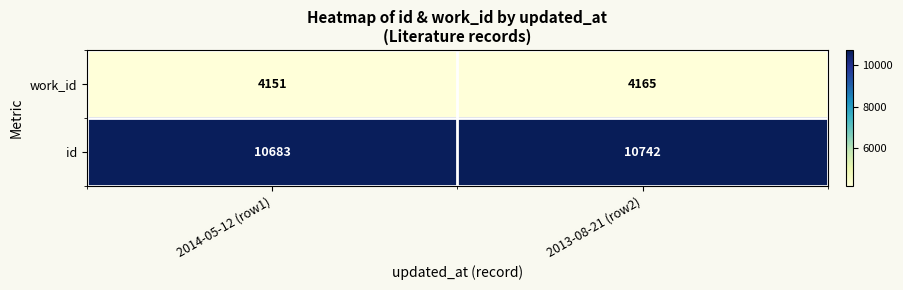

At which category does the chart reach its minimum across all series?

2014-05-12 (row1)